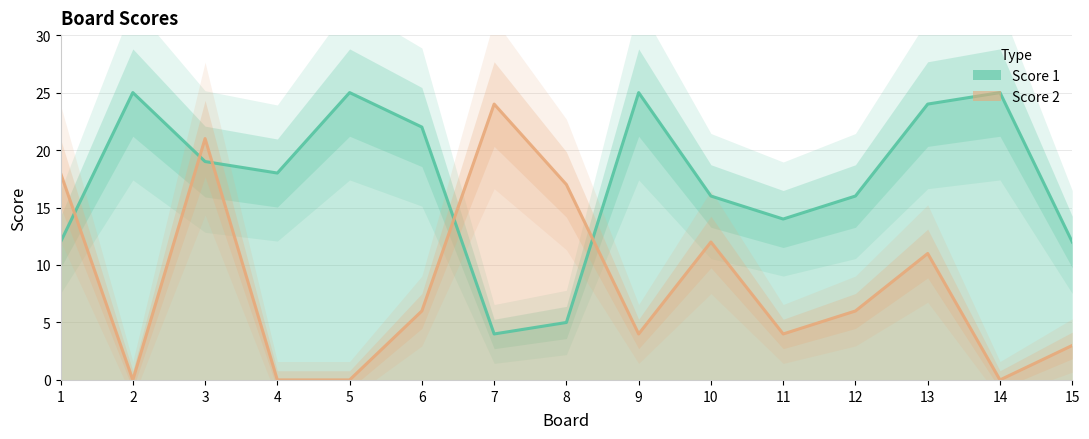

Which category has the lowest value in the Score 2 series?

2